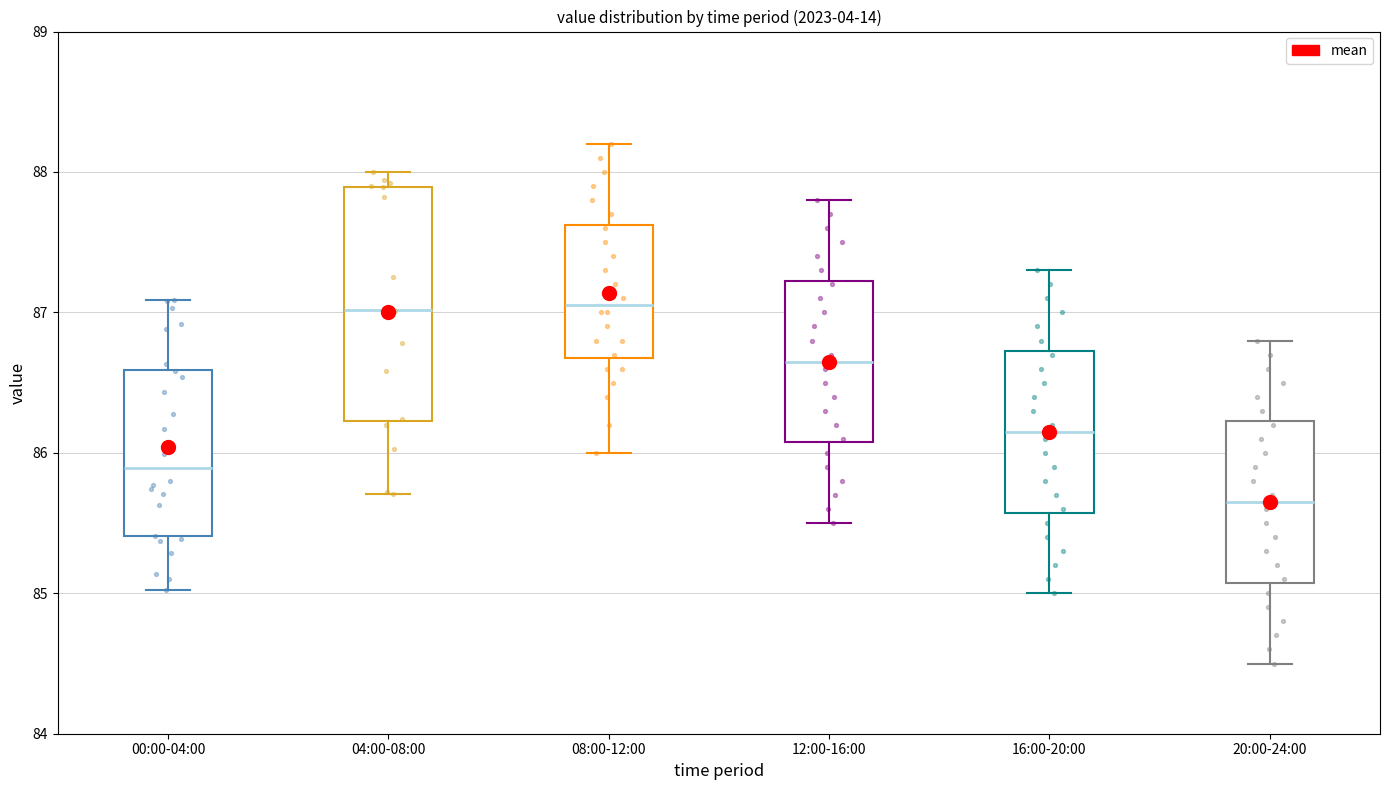

Where does the lower whisker of the box for 04:00-08:00 end on the y-axis? The values are not printed on the chart, so give them approximately, as read against the axis.

85.7